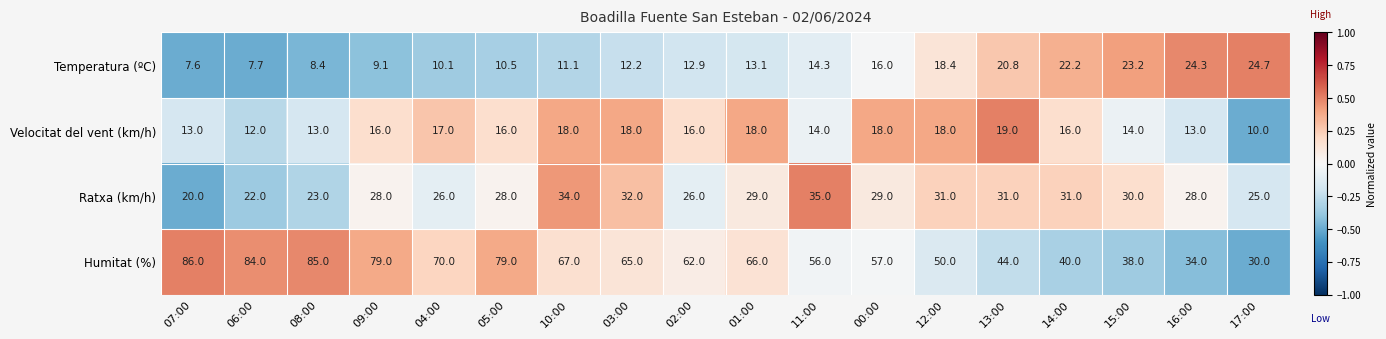

Is it true that Temperatura (ºC) equals 10.1 at 04:00?

True